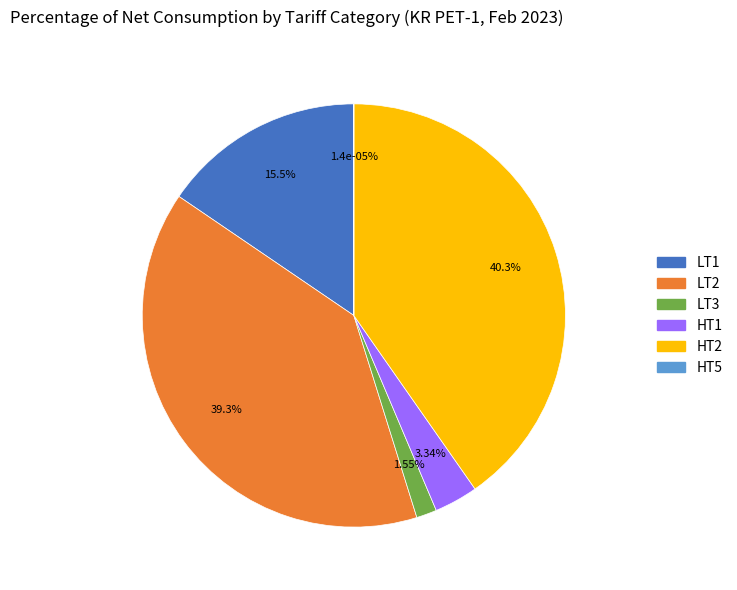

What is the change in value from LT1 to HT2?

+372013.0